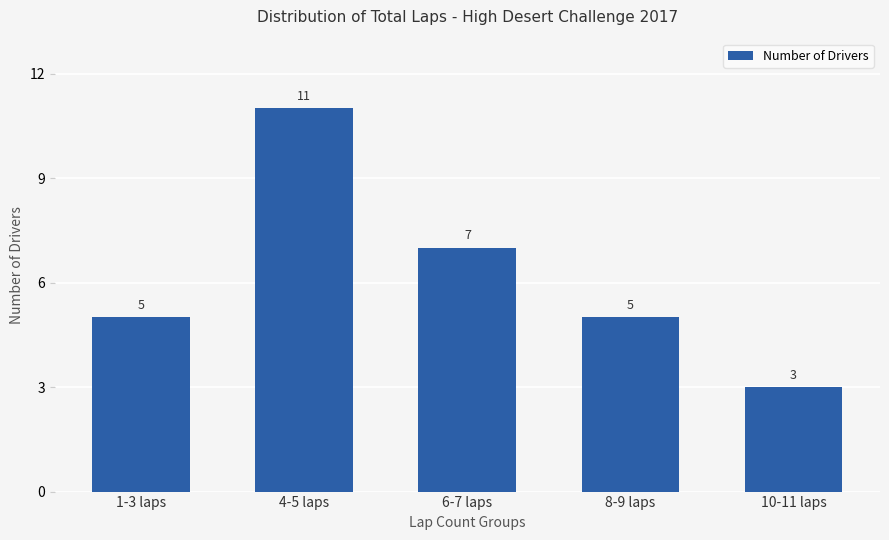

Reading right to left, extract all data points from this chart.

10-11 laps=3	8-9 laps=5	6-7 laps=7	4-5 laps=11	1-3 laps=5